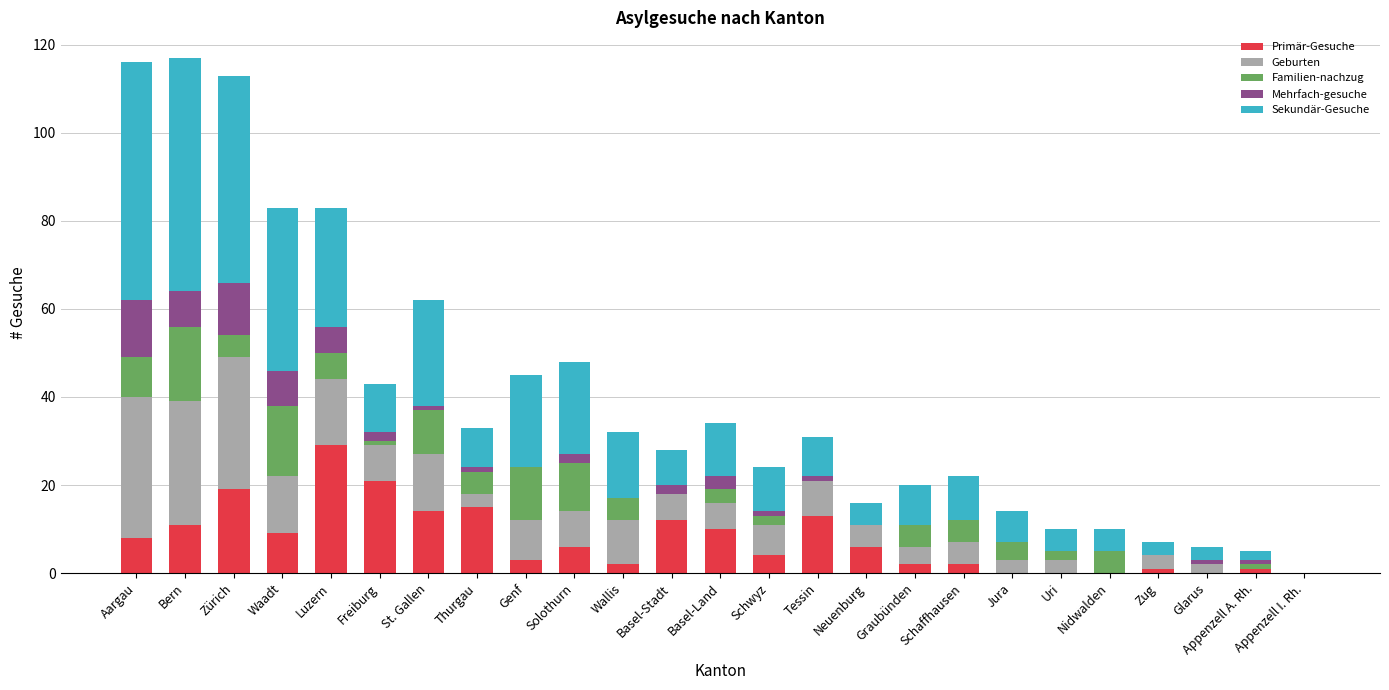

What is the maximum value for Primär-Gesuche?

29